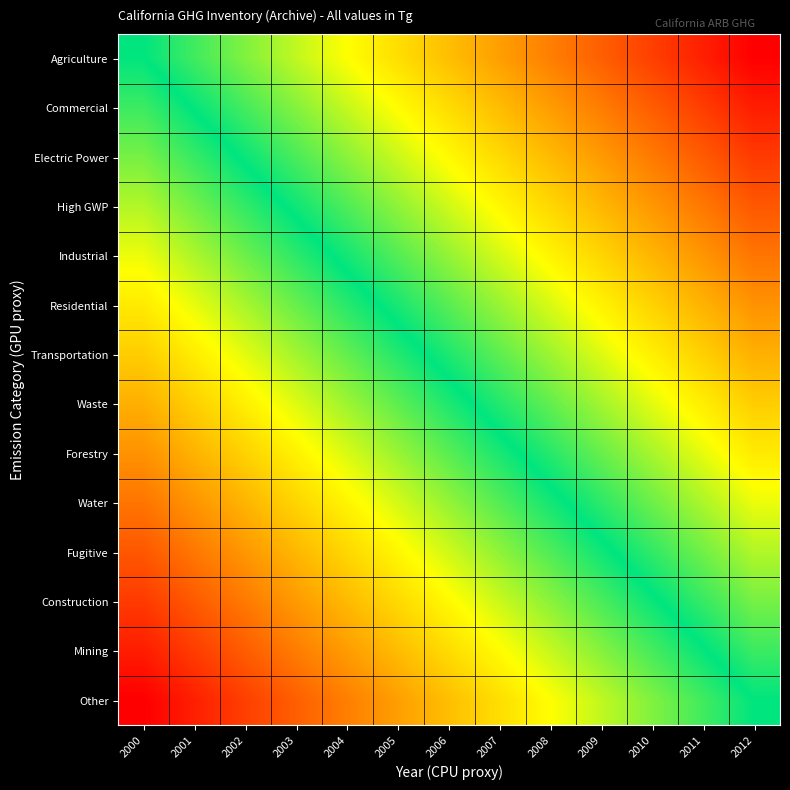

Rank the series by their maximum value, from highest to lowest.

Other, Mining, Construction, Fugitive, Water, Forestry, Waste, Transportation, Residential, Industrial, High GWP, Electric Power, Commercial, Agriculture